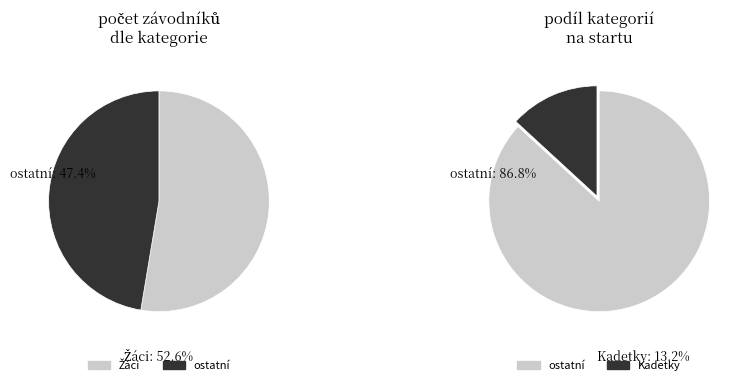

Do Kadetky and Ž 35+ together represent more than half of the pie?

No